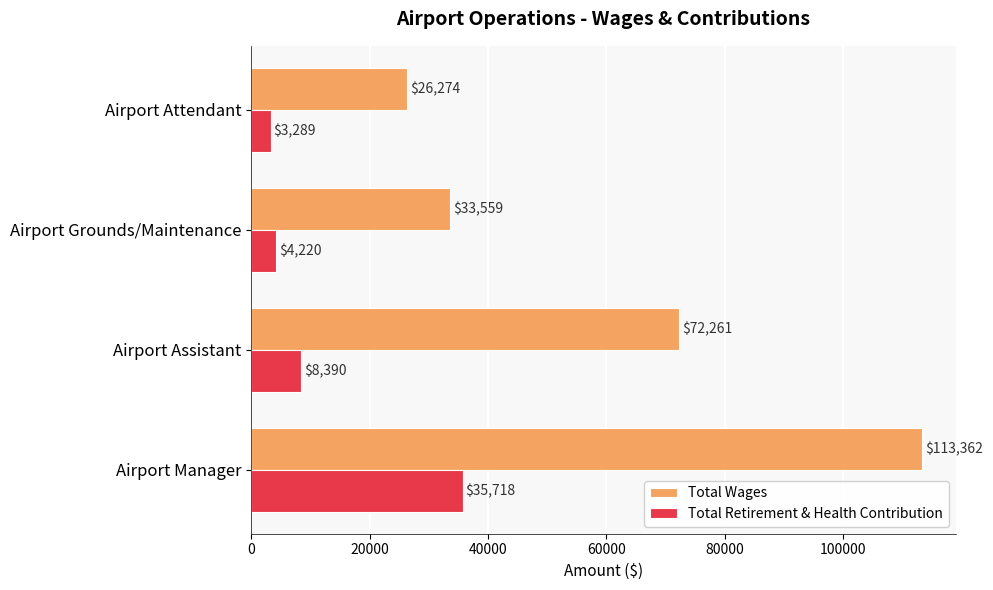

How many data points in Total Wages are less than 72261?

2